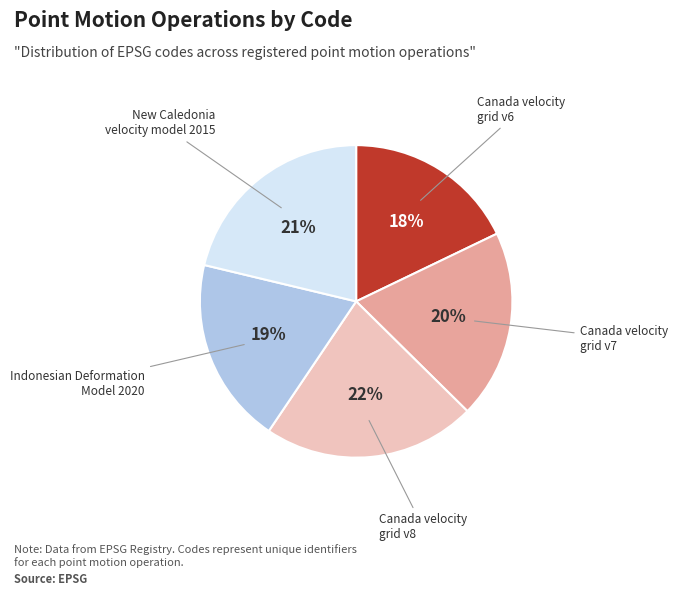

Is there a majority slice in this chart?

No